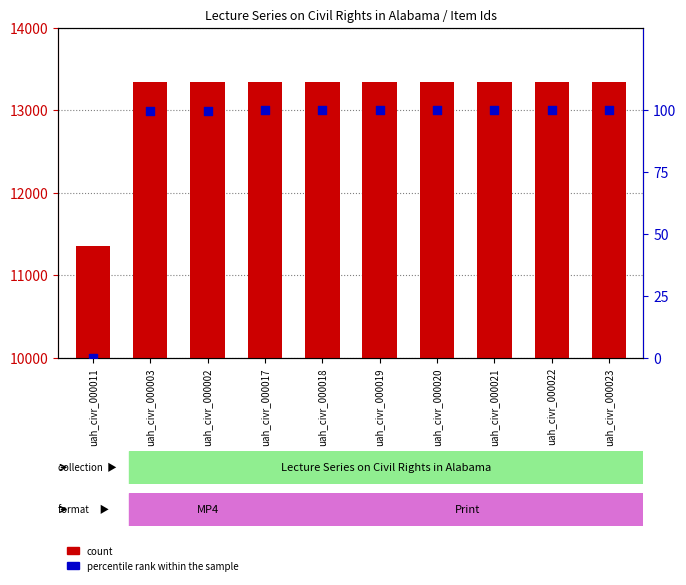

What is the total value across all series at uah_civr_000003?

13440.6